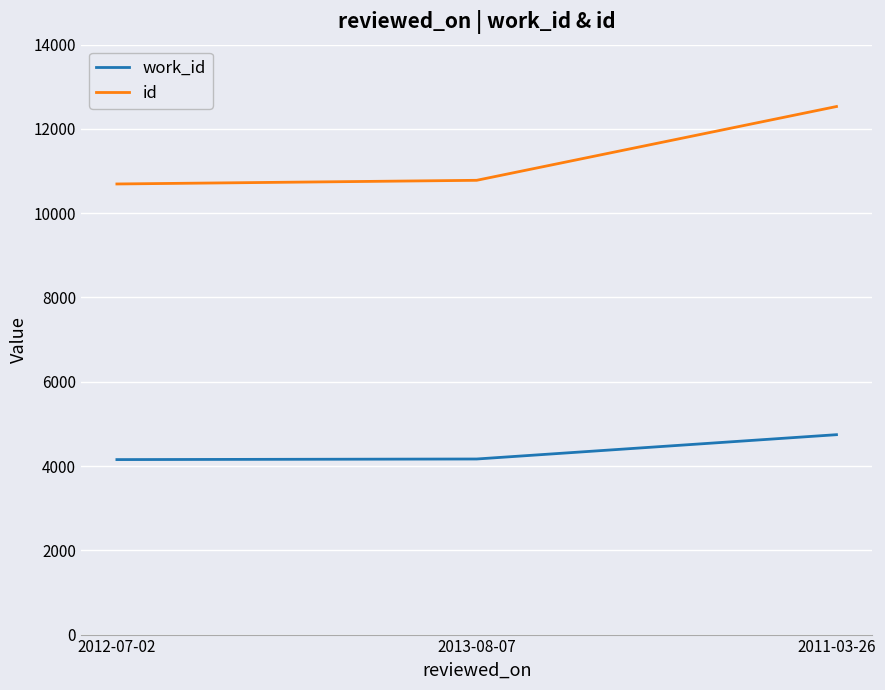

What are all the series names shown in the legend?

work_id, id